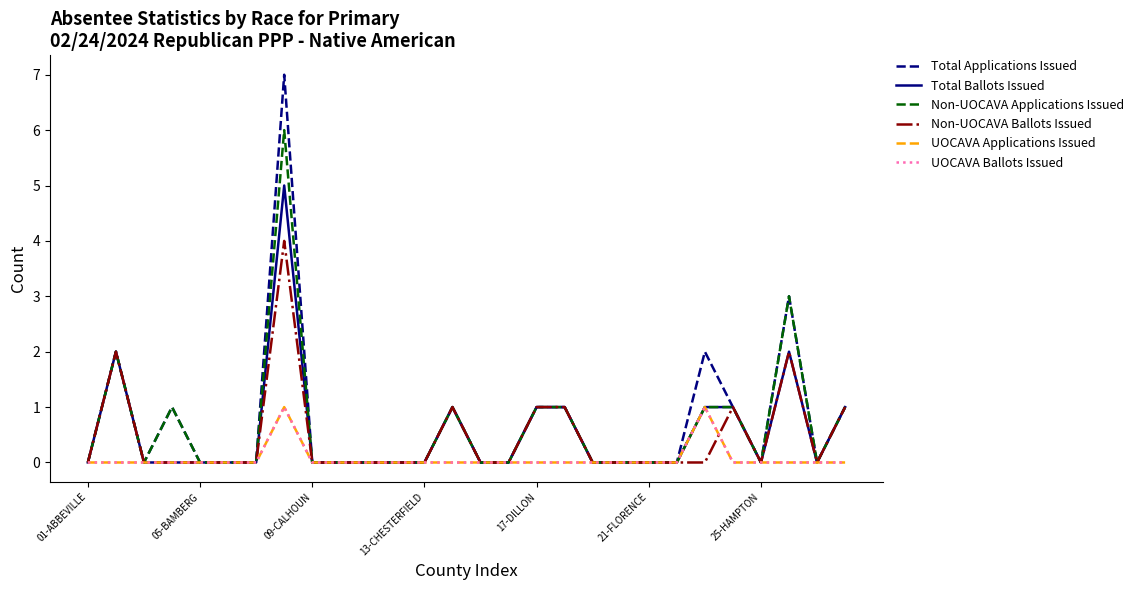

Is this an area chart (filled region under the line)?

No